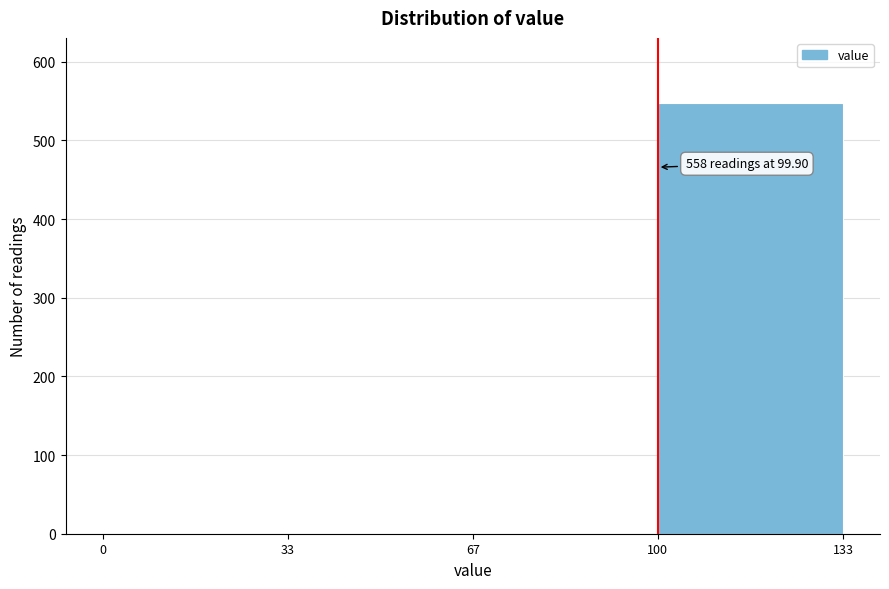

Which range on the x-axis has the tallest bar?

100 to 133